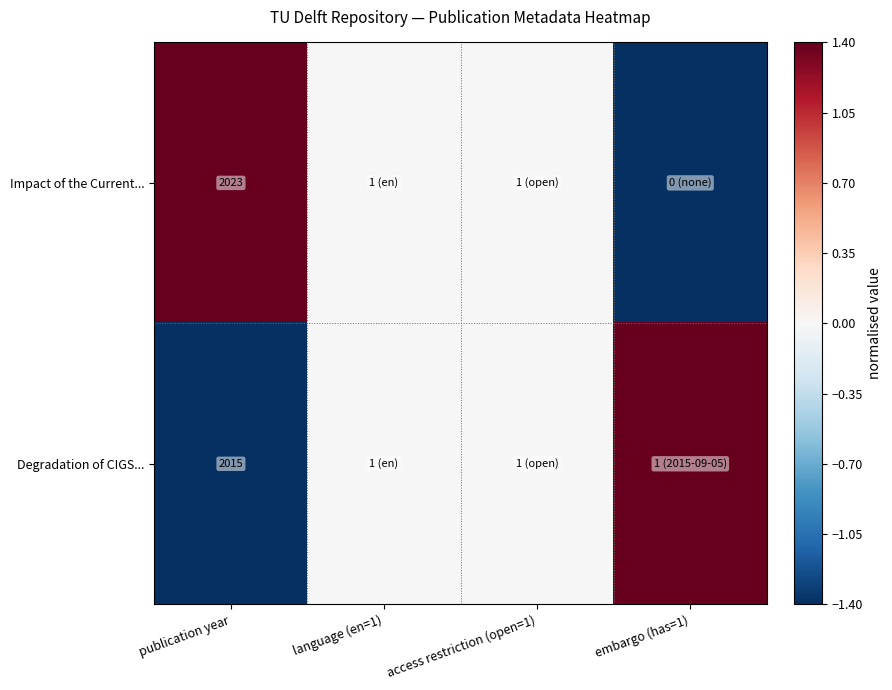

How many distinct data groups are displayed?

2